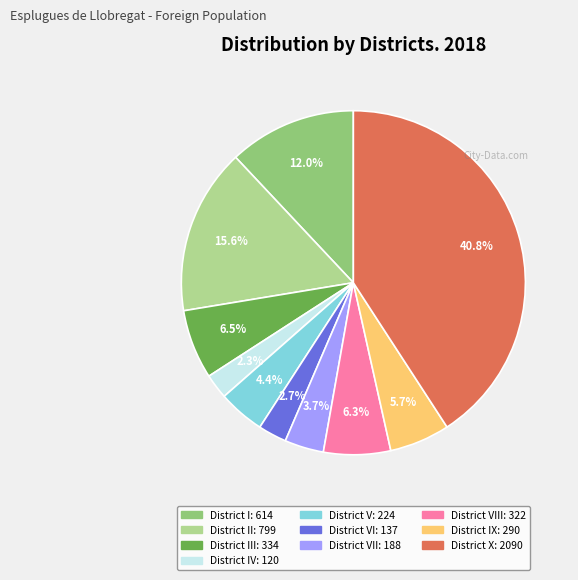

Is there a majority slice in this chart?

No